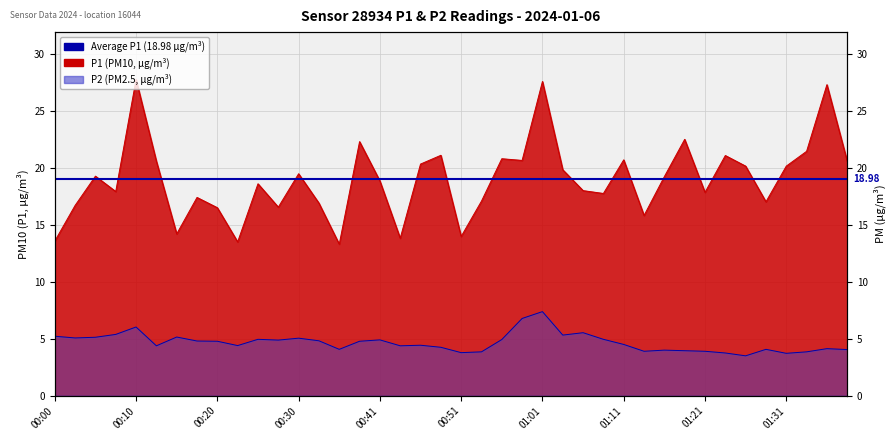

Is the value of P2 at 01:11 greater than the value of P1 at 00:53?

No